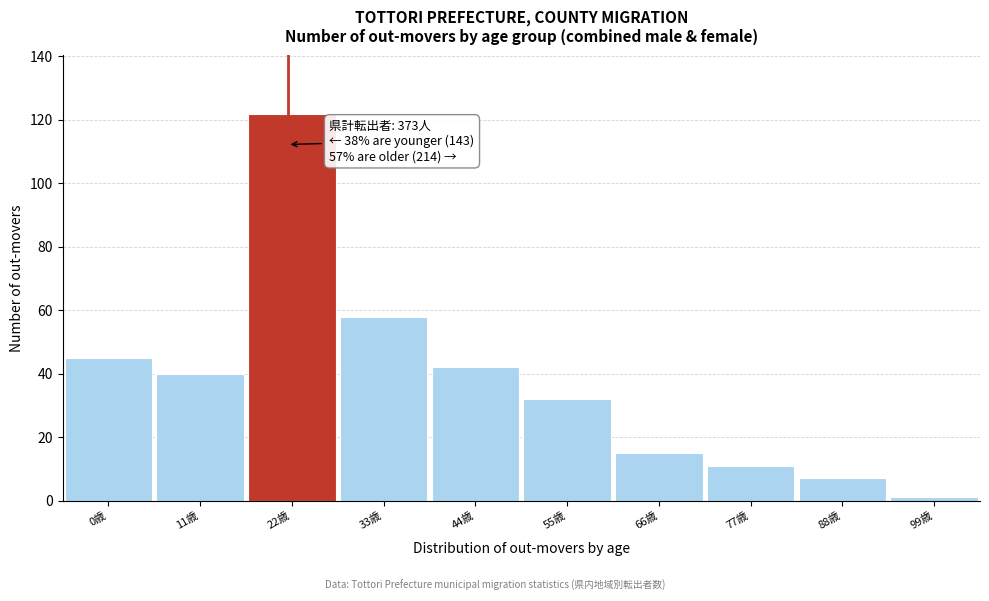

Reading left to right, what are all the values shown in this chart?

45	40	122	58	42	32	15	11	7	1